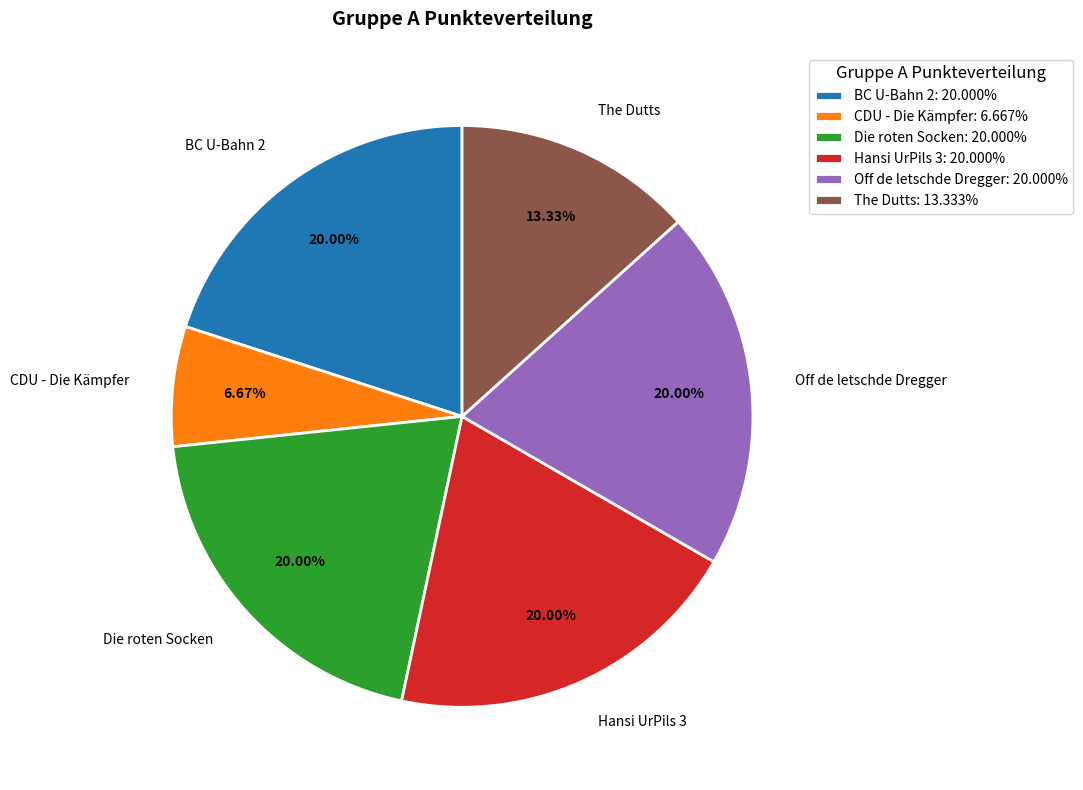

How many segments does this pie chart have?

6